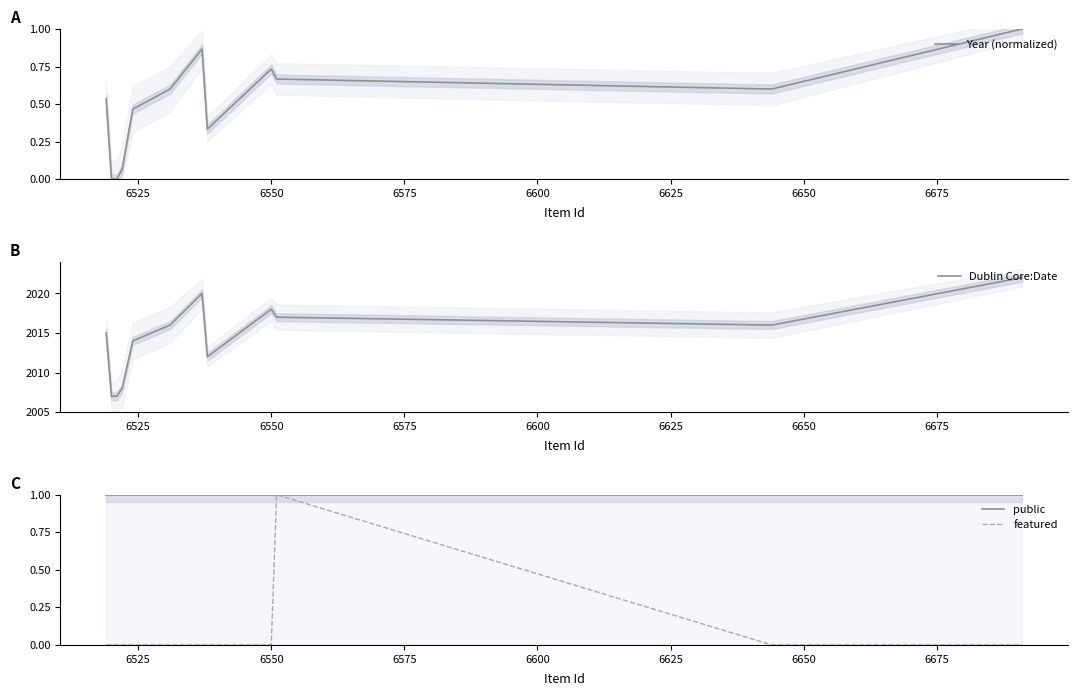

What is the average value of the Year (normalized) series?

0.5